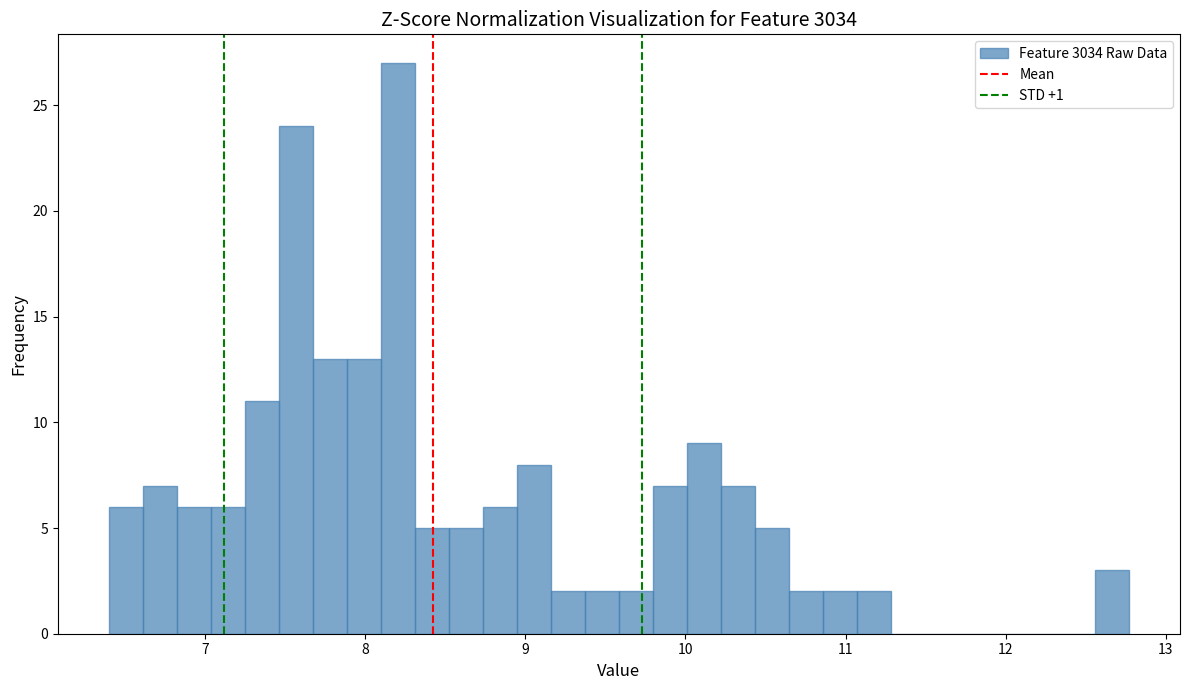

Read against the x-axis, roughly where is the centre of the tallest bar?

8.2